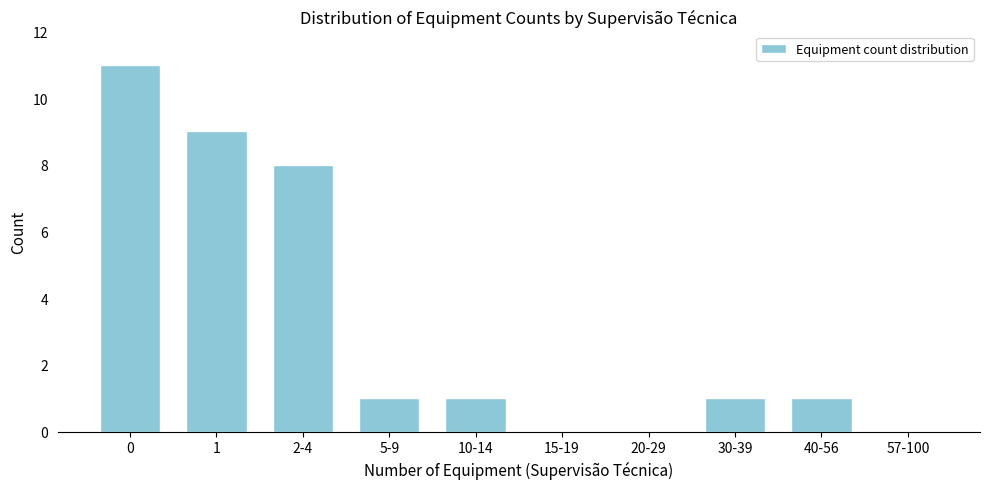

Reading left to right, list all the values displayed in this chart.

0=11	1=9	2-4=8	5-9=1	10-14=1	15-19=0	20-29=0	30-39=1	40-56=1	57-100=0